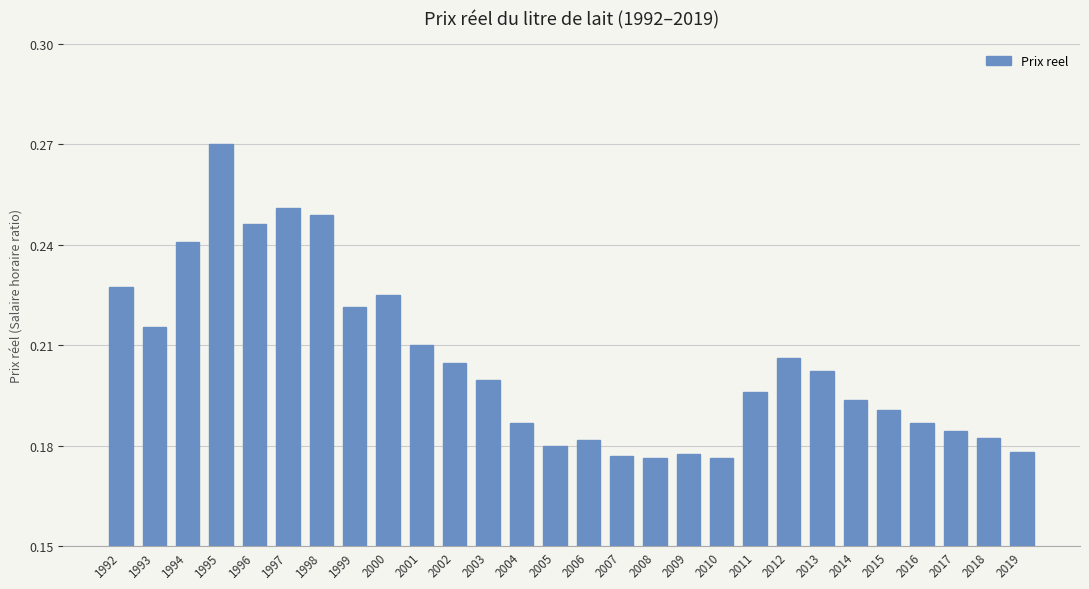

What is the sum of all values?

5.7